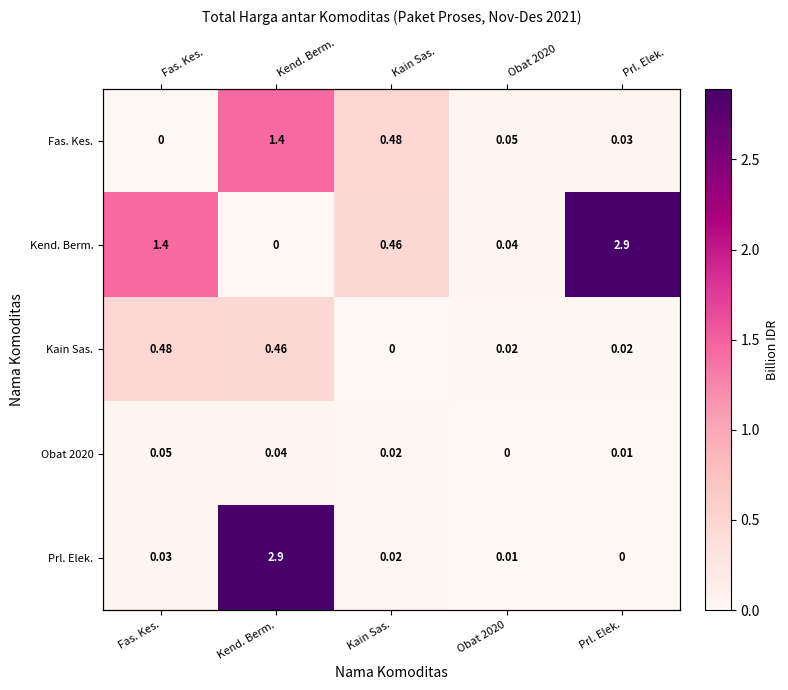

The value of Obat 2020 at Fas. Kes. is 0.0. True or false?

False